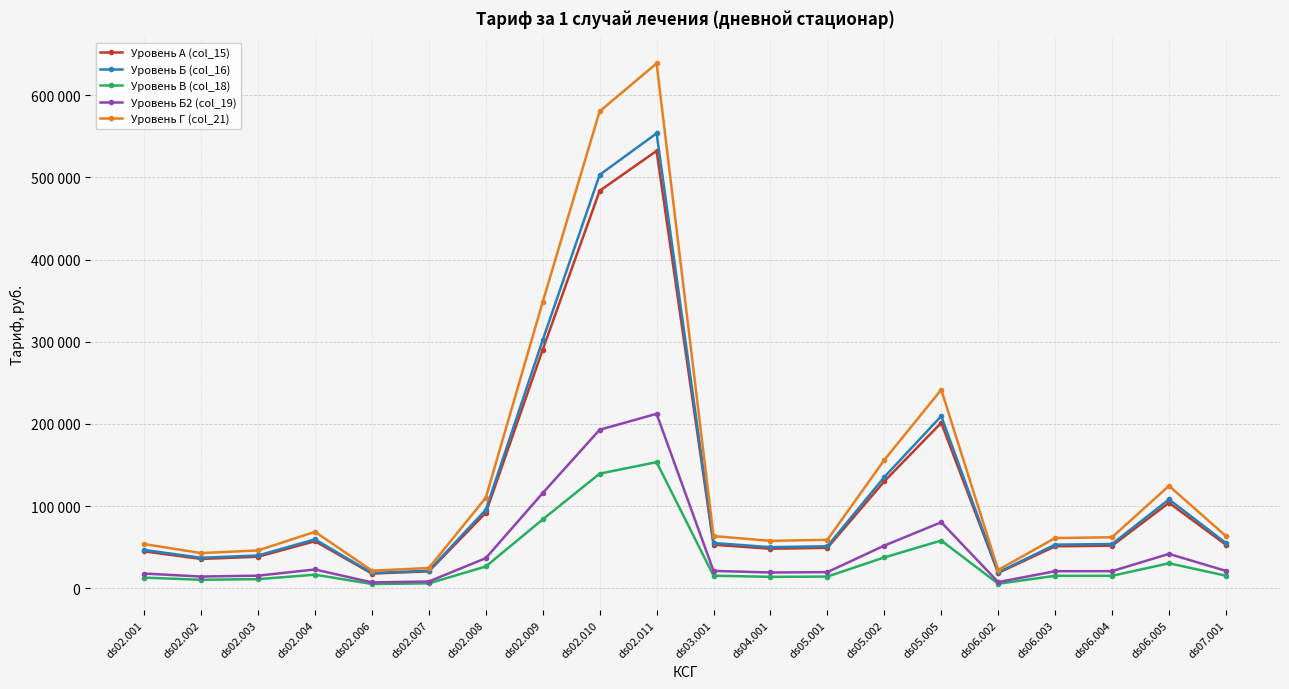

True or false: Уровень В (col_18) and Уровень Г (col_21) intersect in this chart.

False